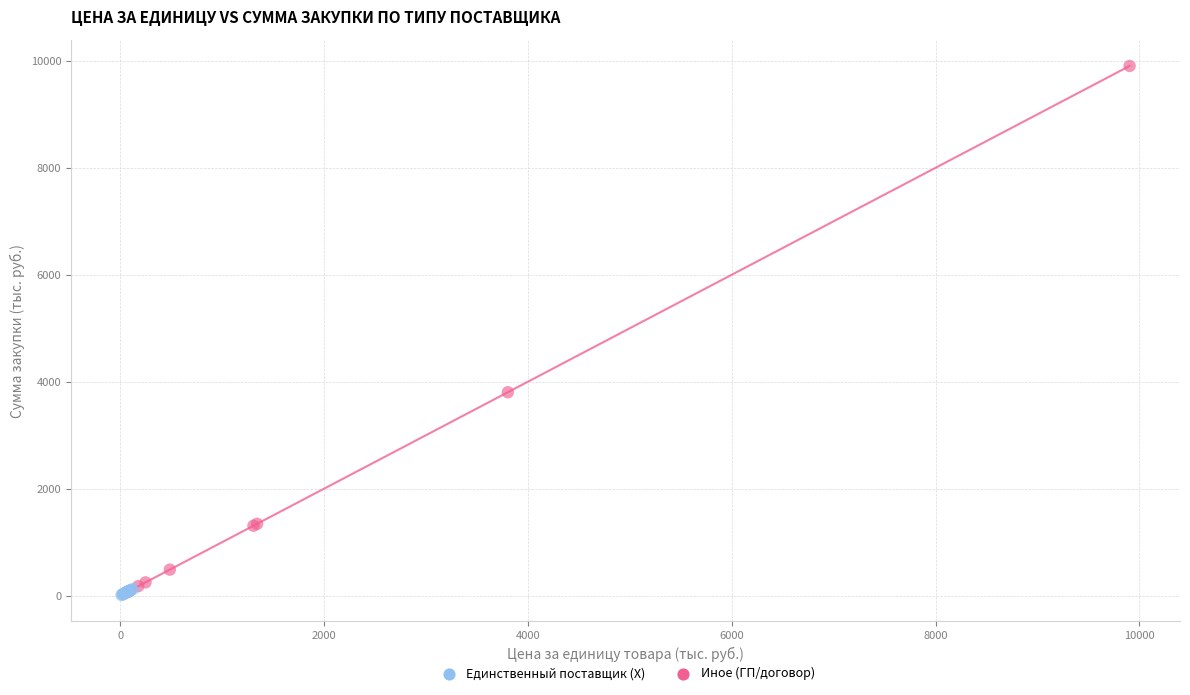

Which series has the widest spread of Y values?

Иное (ГП/договор)